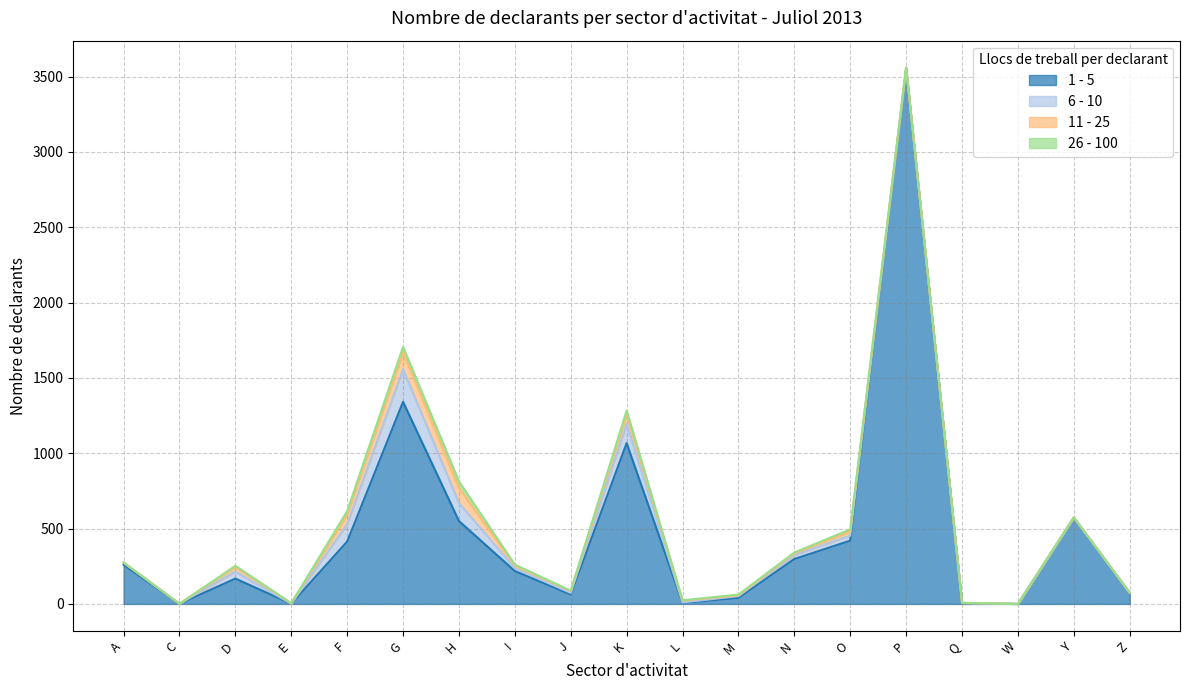

Which series changed the most between K and P?

1 - 5